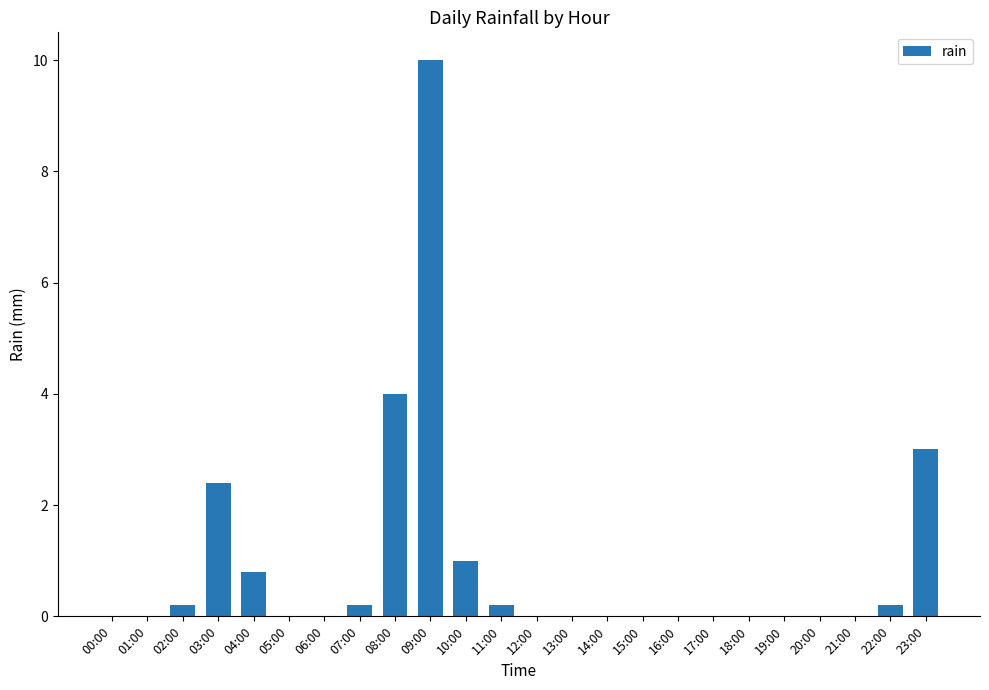

What is the difference between the values at 07:00 and 05:00?

0.2